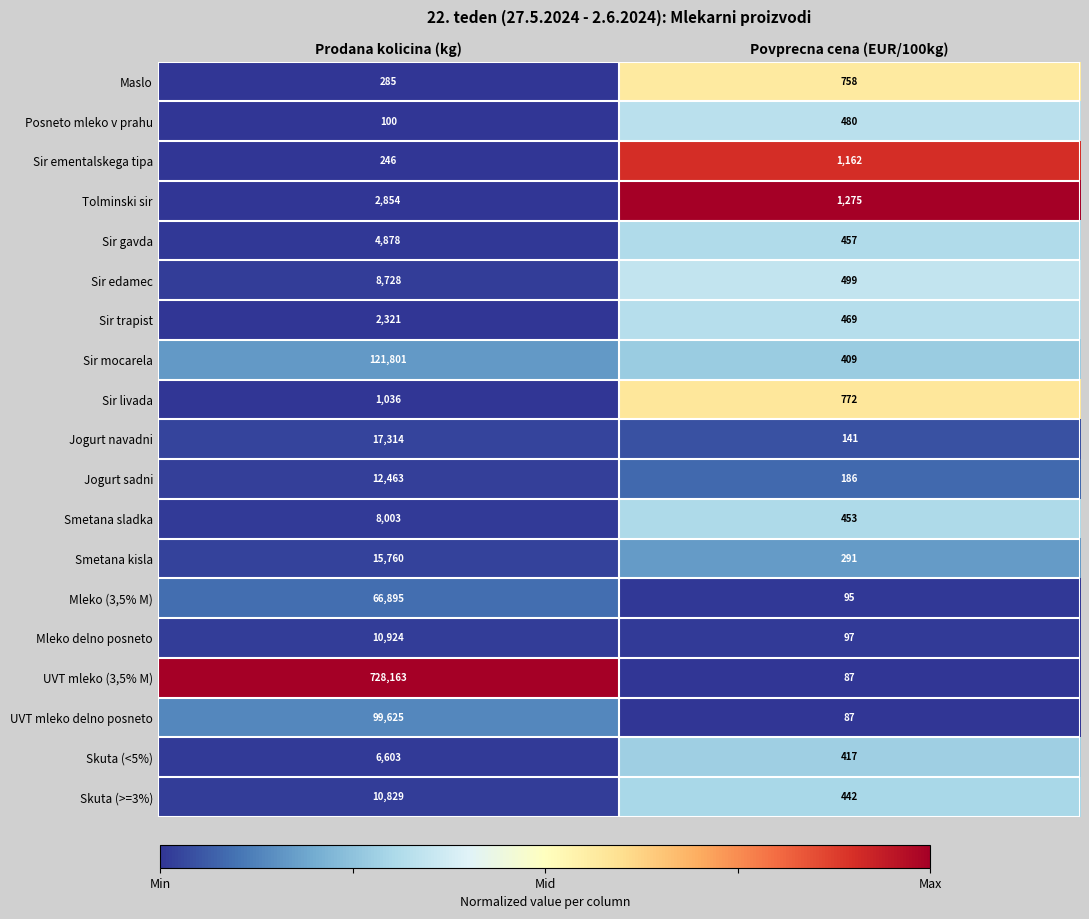

How many categories are shown in the chart?

2